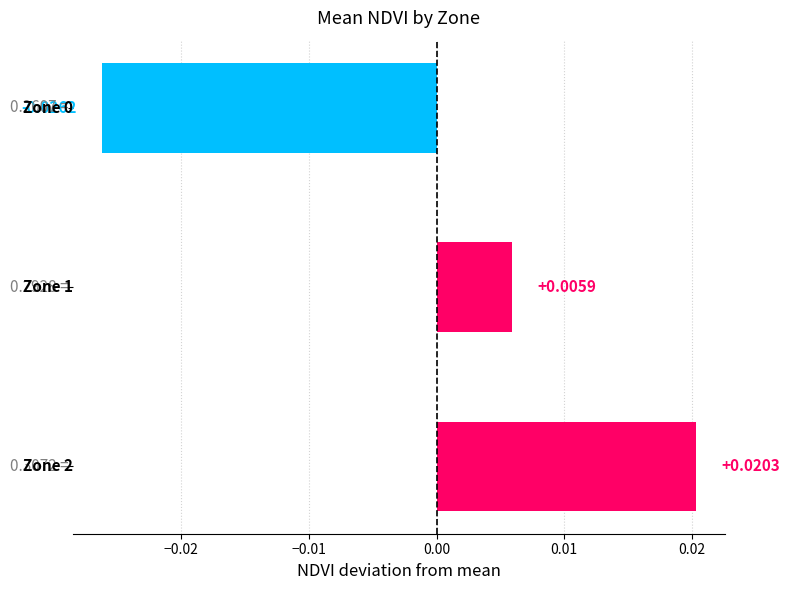

Does the chart contain stacked bars?

No